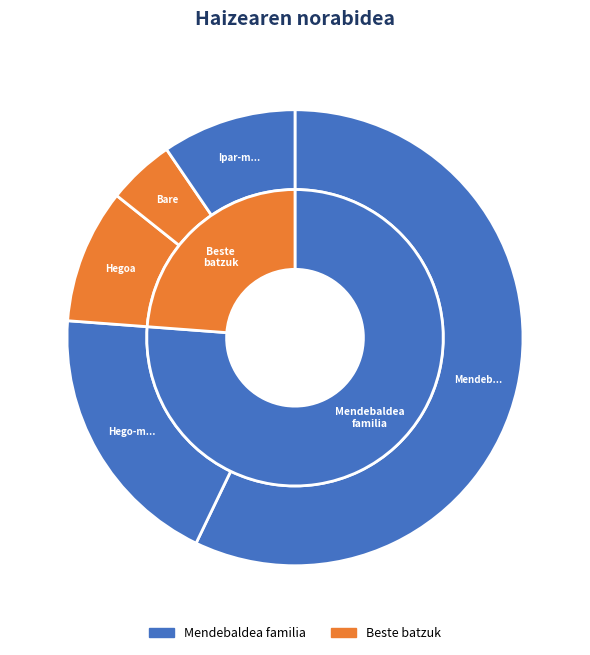

Is there a majority slice in this chart?

Yes